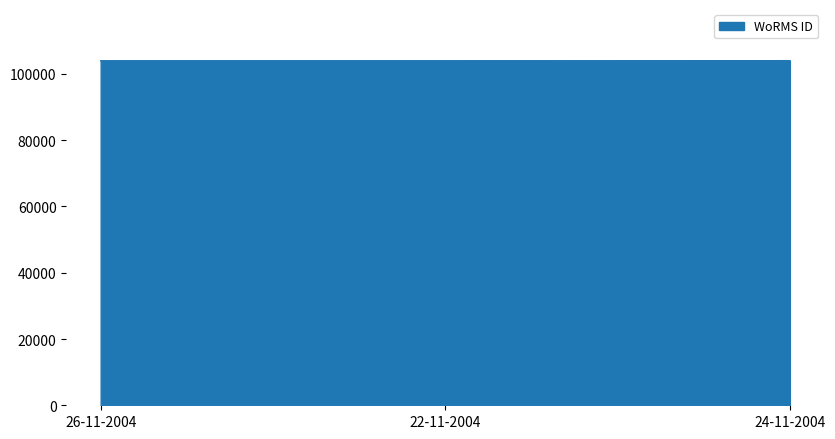

Approximately how many times larger is the value at 22-11-2004 compared to 24-11-2004?

1.0